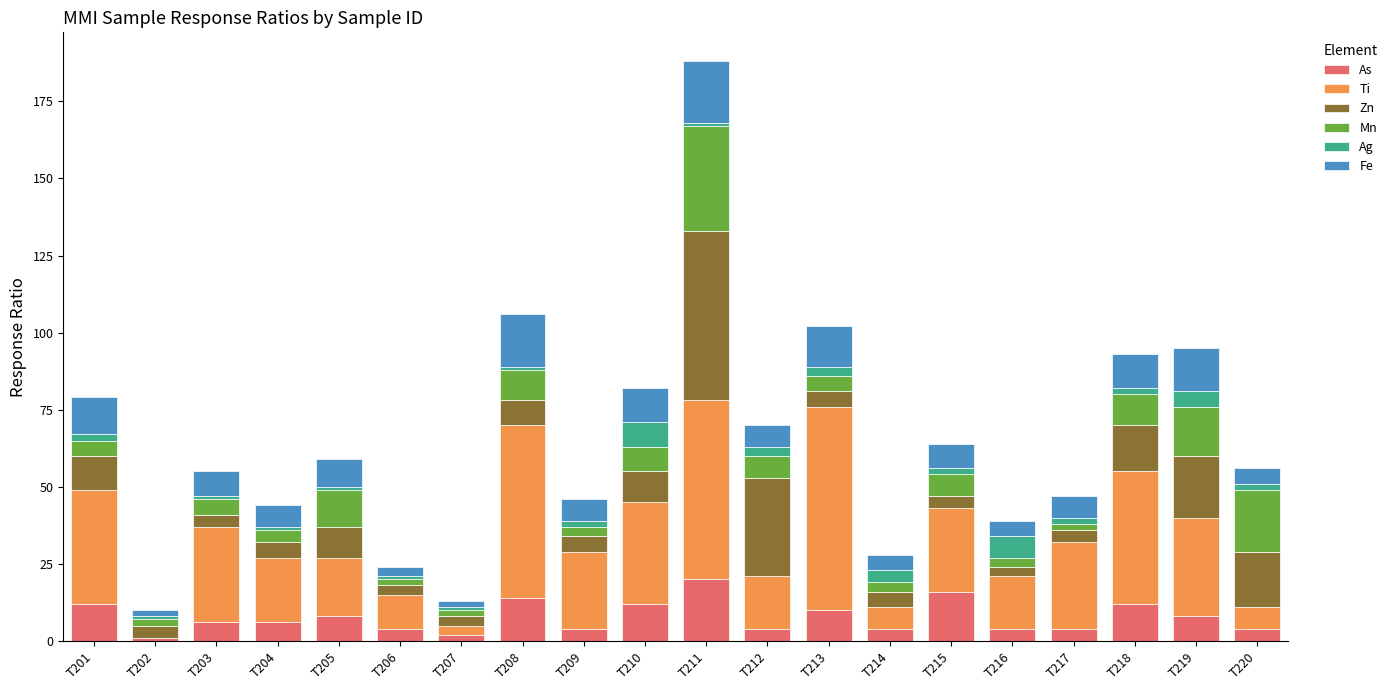

Which category has the highest value in the As series?

T211